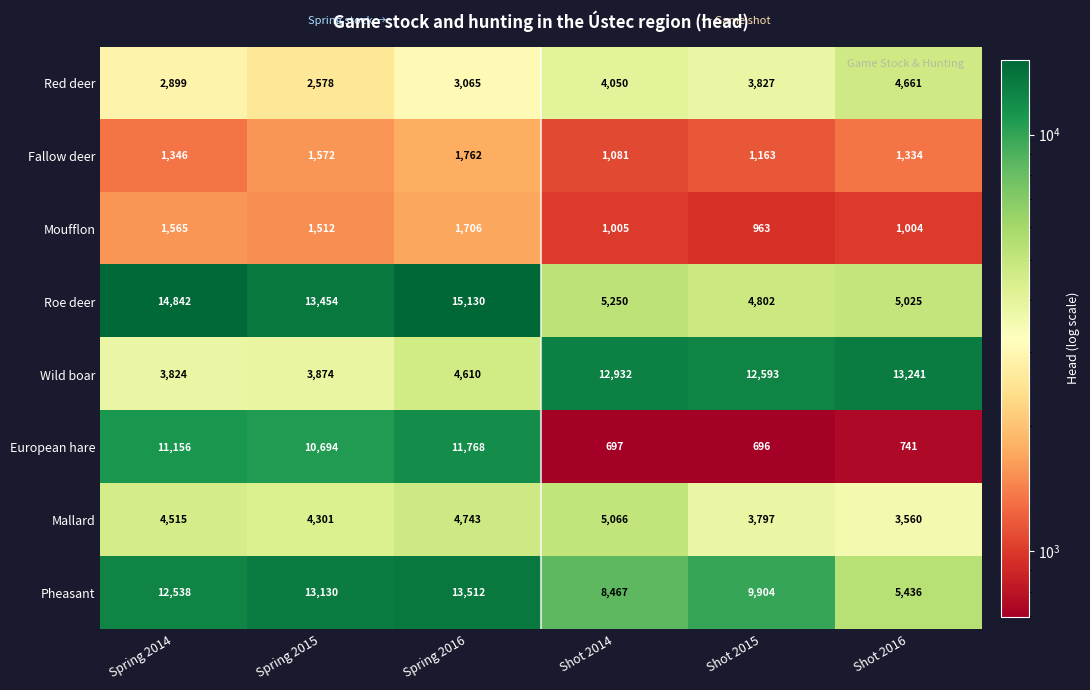

What is the difference between the maximum and minimum values in the Roe deer series?

10328